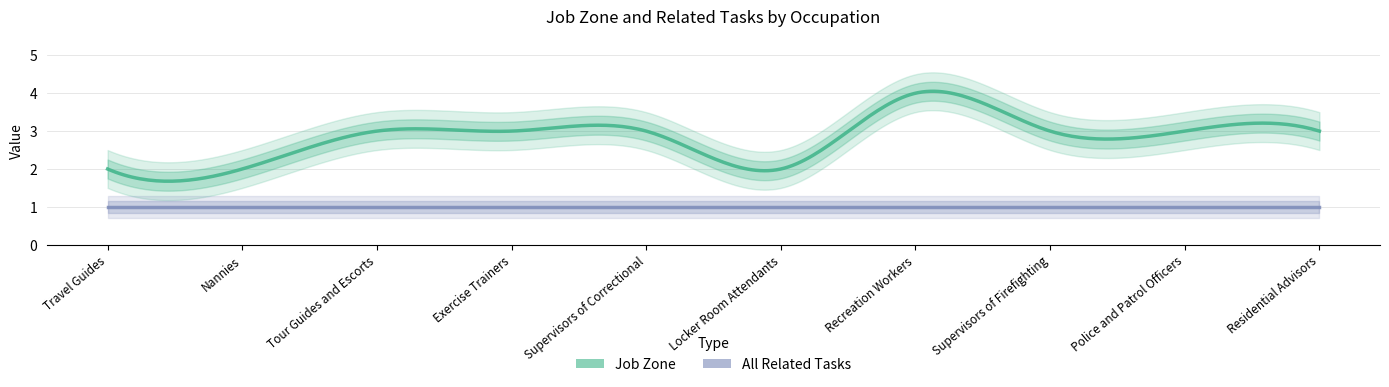

True or false: All Related Tasks has a value of 1 at Nannies.

True